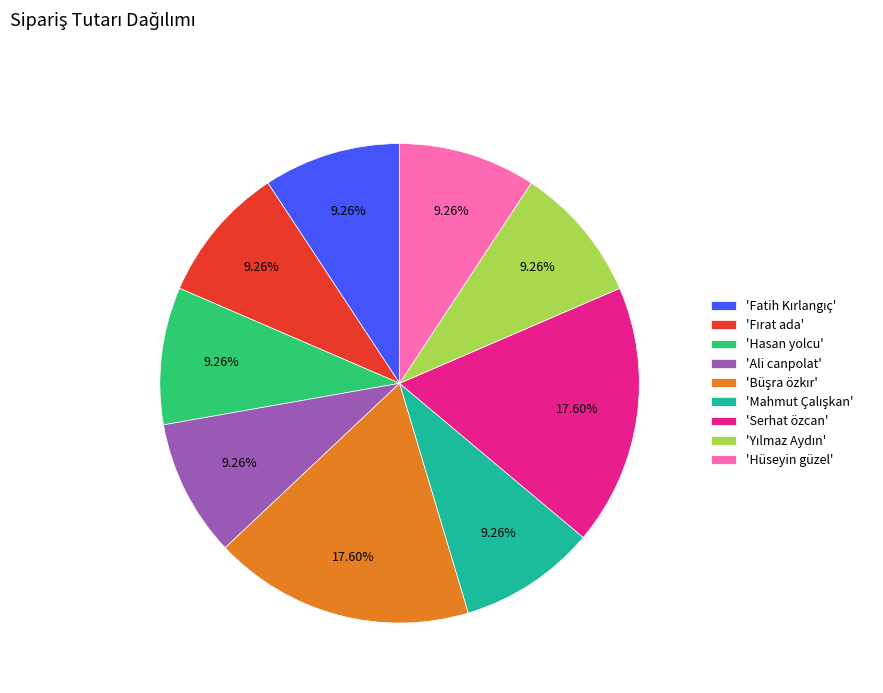

Does any single category account for the majority?

No